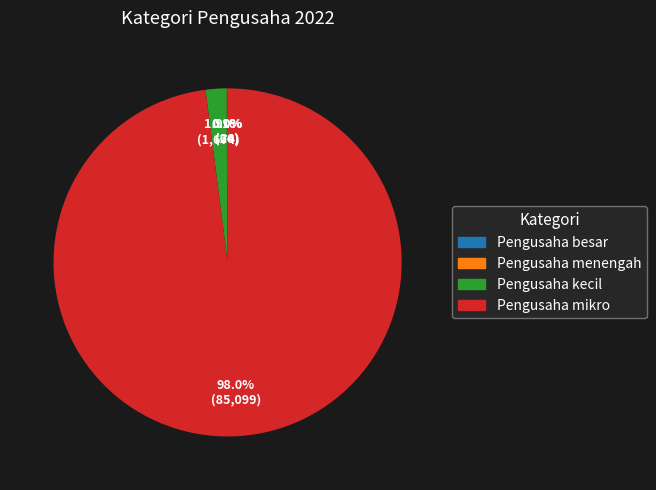

What is the largest slice in the pie chart?

Pengusaha mikro